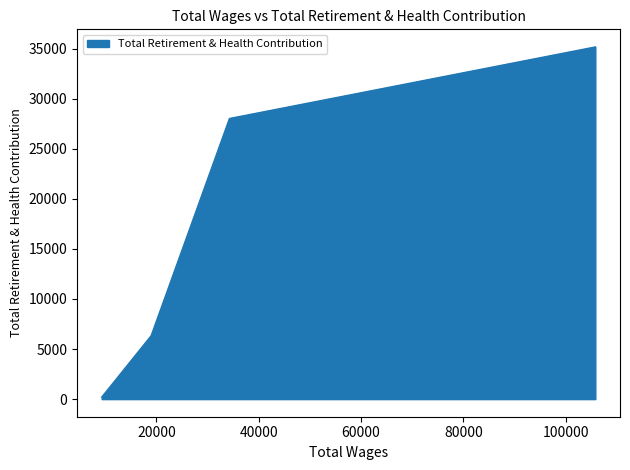

Read the value at 105821.0, to the nearest 50.

35150